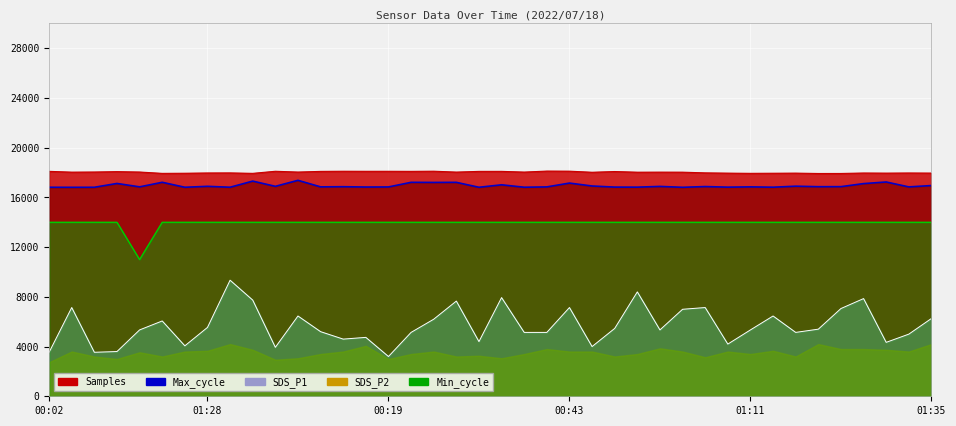

What is the total value across all series at 22?

54107.6